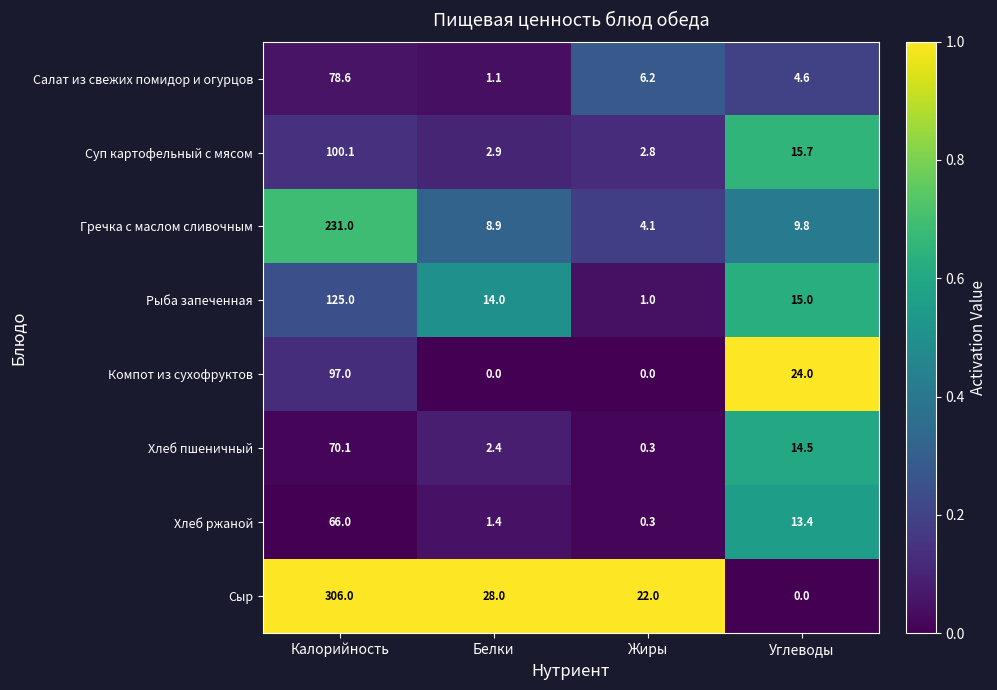

Between Белки and Углеводы, which series saw the biggest shift?

Сыр